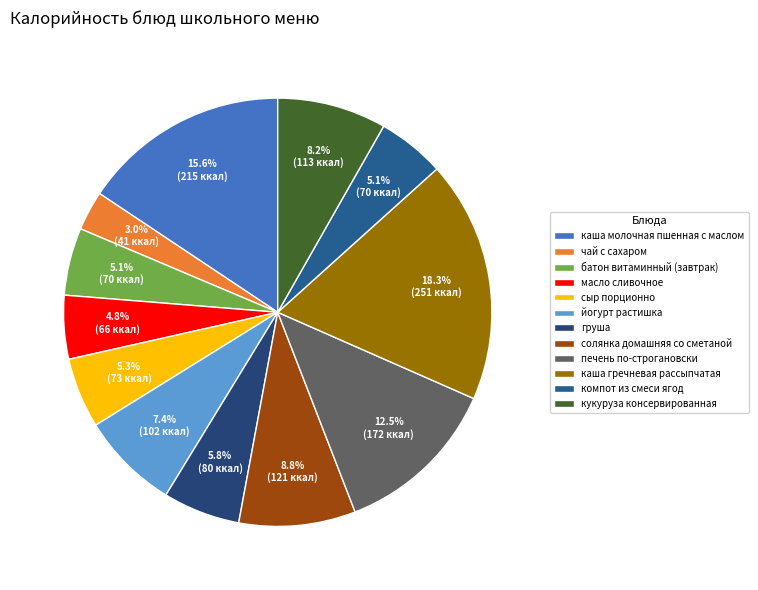

How many slices are in this pie chart?

12